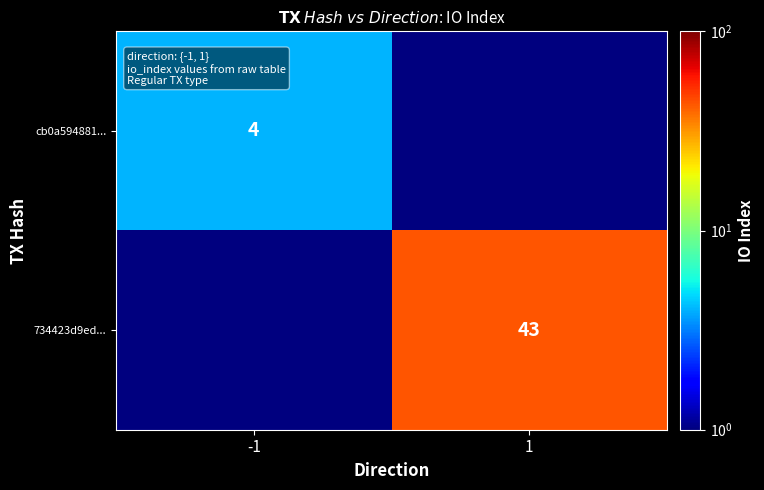

What is the spread (max minus min) of values at 1?

42.9